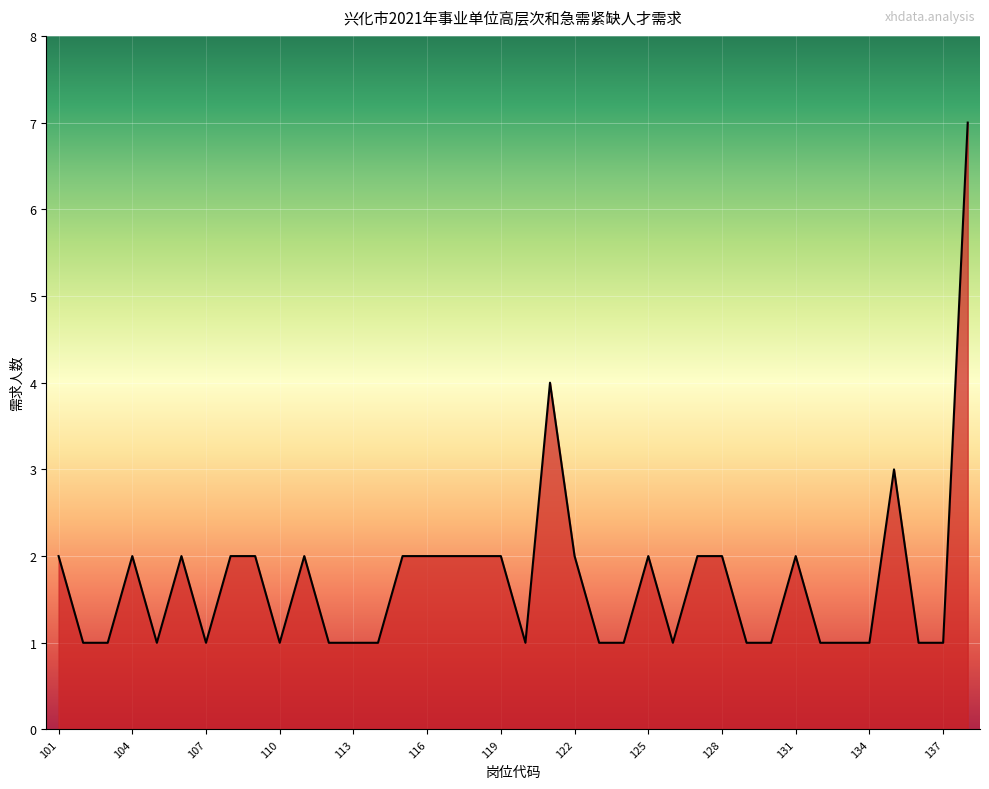

What is the greatest value displayed?

7